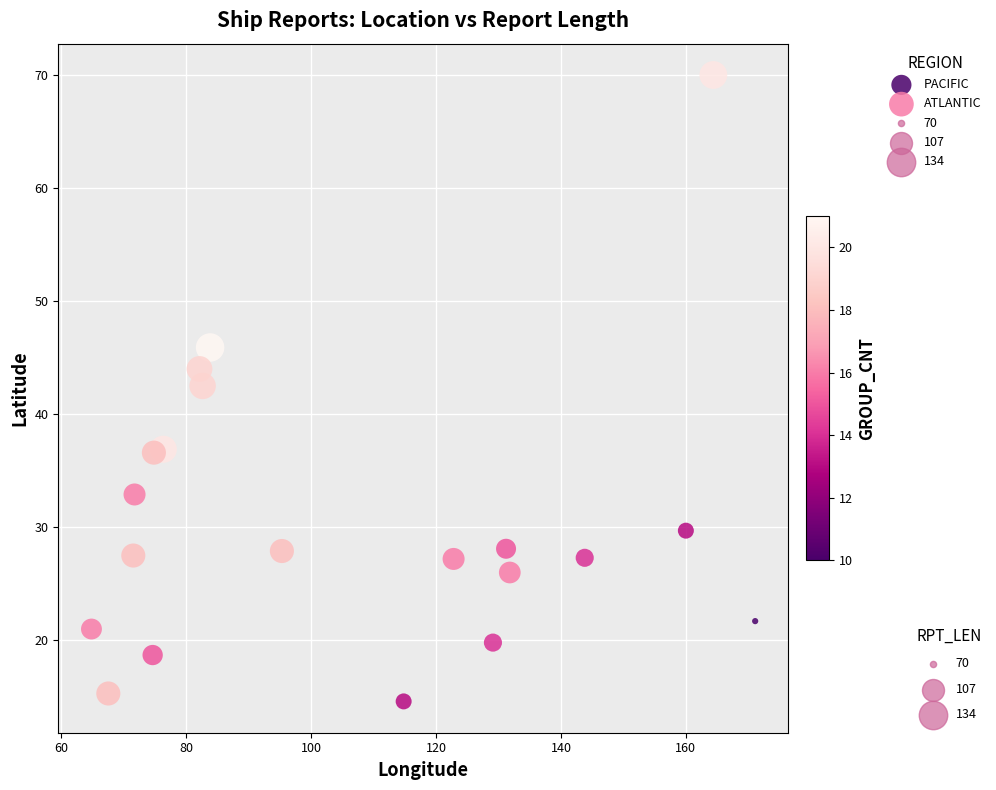

Which series reaches the maximum Y coordinate?

PACIFIC